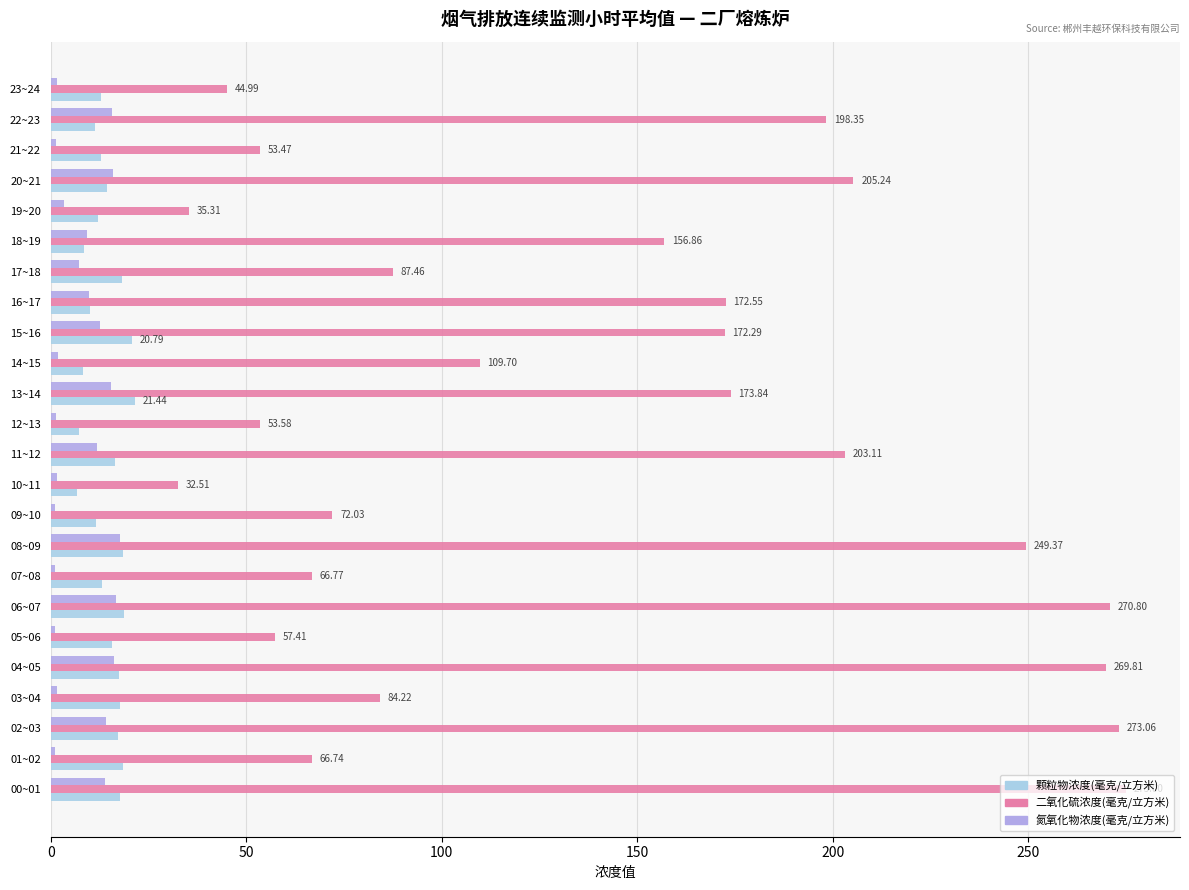

What is the sum of all 氮氧化物浓度(毫克/立方米) values?

194.0